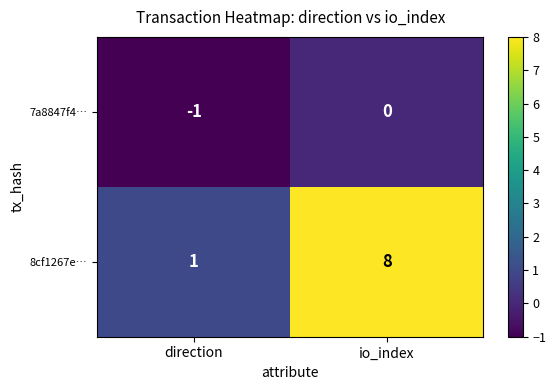

What is the difference between the highest and lowest values at direction?

2